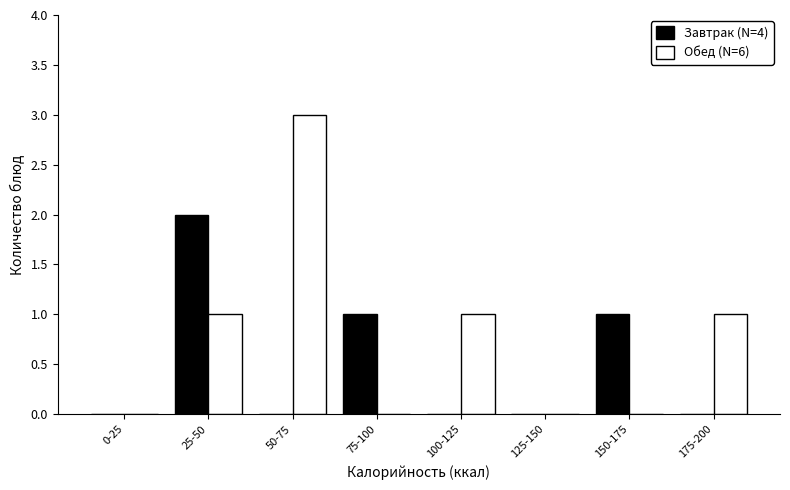

Reading left to right, list all the values displayed in this chart.

Завтрак (N=4): 0-25=0	25-50=2	50-75=0	75-100=1	100-125=0	125-150=0	150-175=1	175-200=0
Обед (N=6): 0-25=0	25-50=1	50-75=3	75-100=0	100-125=1	125-150=0	150-175=0	175-200=1